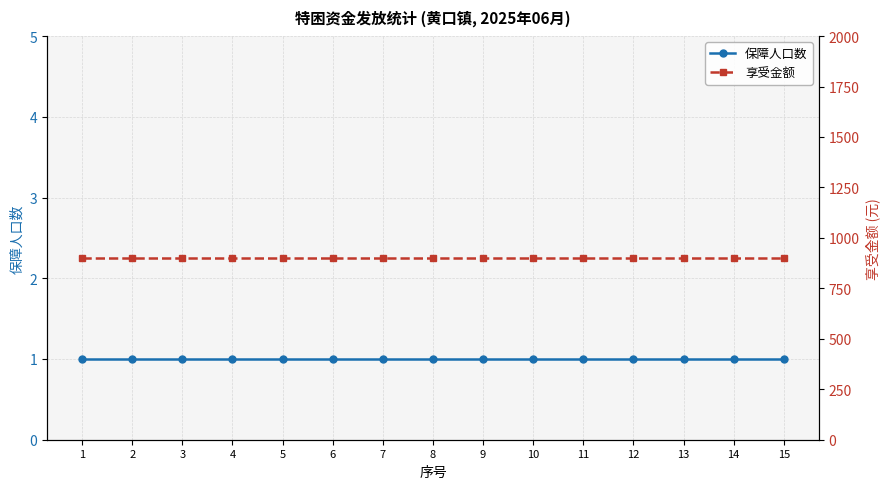

True or false: 享受金额 and 保障人口数 intersect in this chart.

False